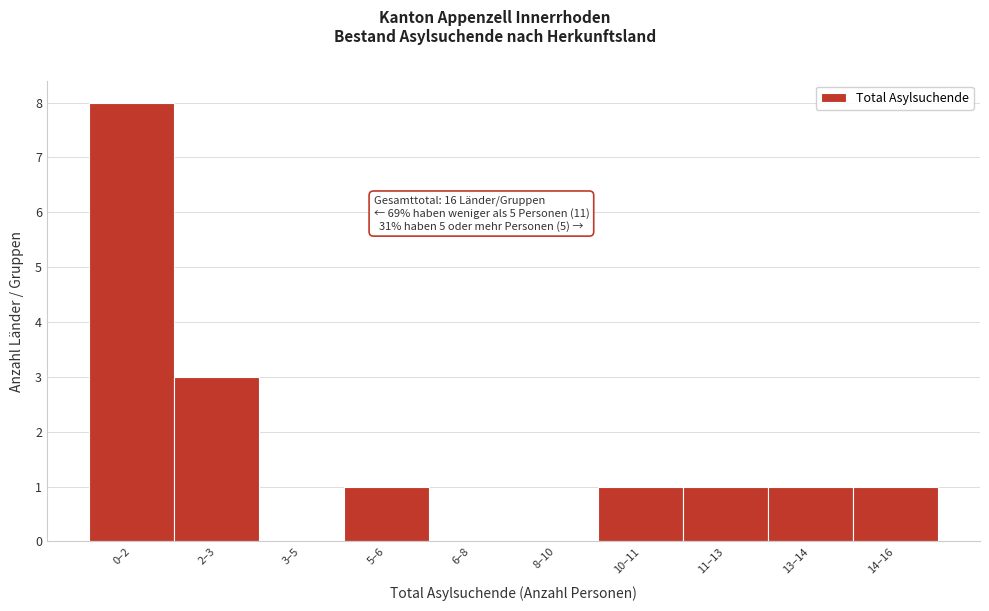

Reading left to right, list all the values displayed in this chart.

0–2=8	2–3=3	3–5=0	5–6=1	6–8=0	8–10=0	10–11=1	11–13=1	13–14=1	14–16=1